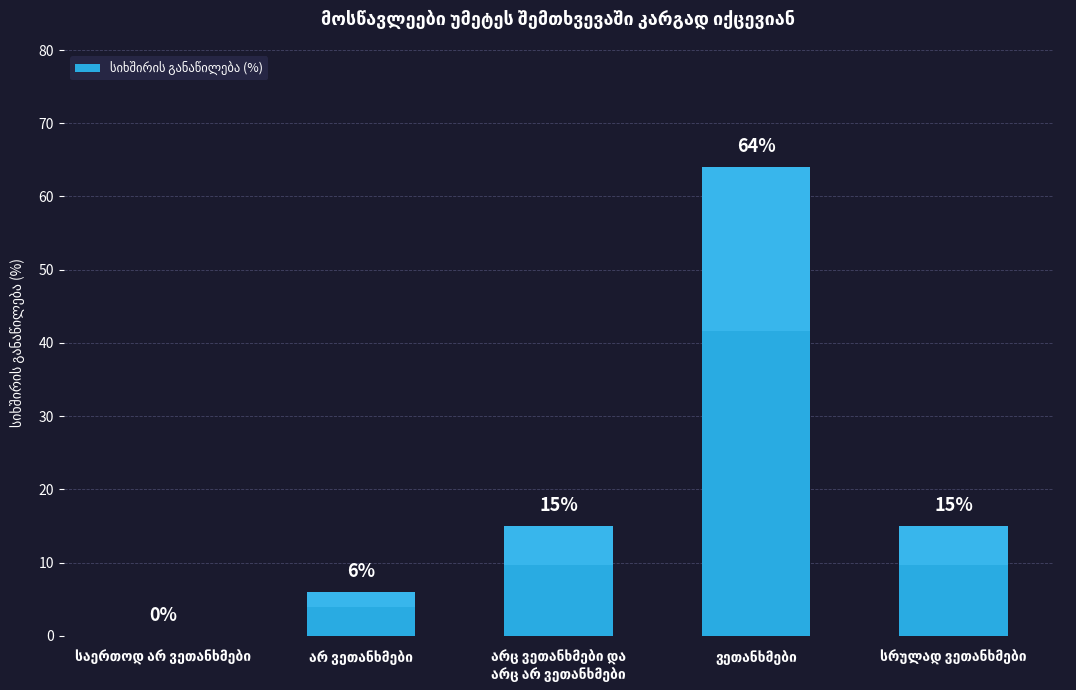

What is the sum of all values?

100